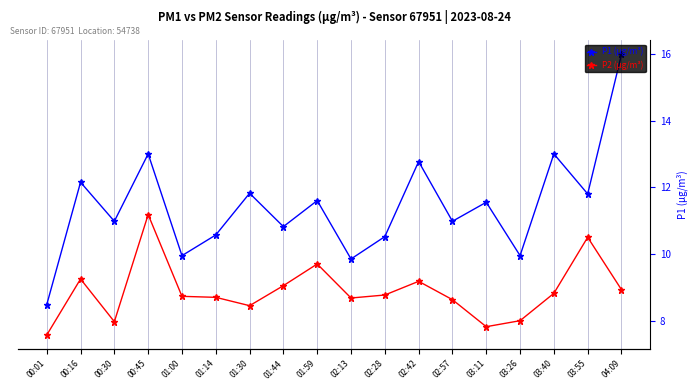

Rank the series by their maximum value, from highest to lowest.

P1 (µg/m³), P2 (µg/m³)